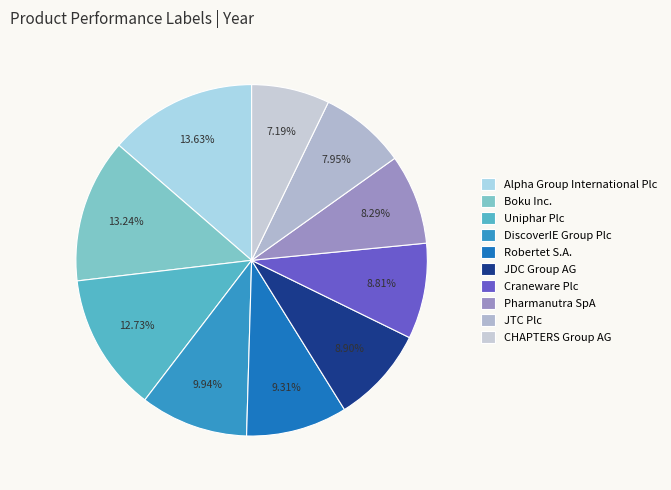

How many slices are in this pie chart?

10